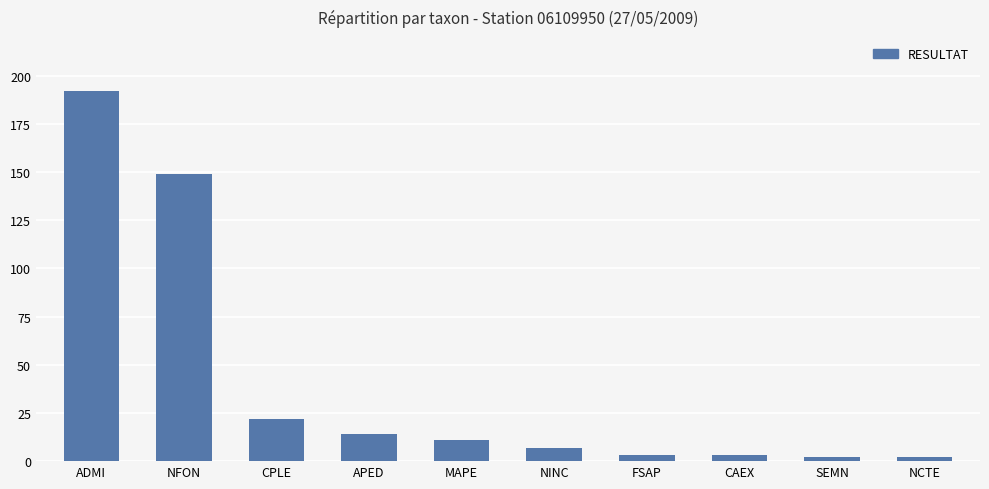

Count the number of categories in the chart.

10